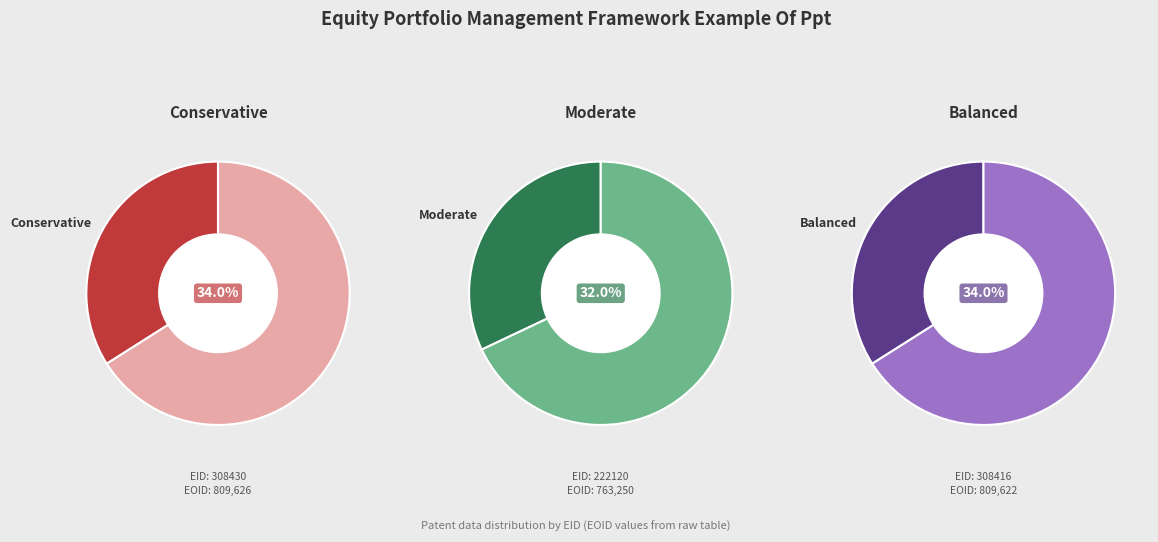

Does 222120 account for over 50% of the chart?

No